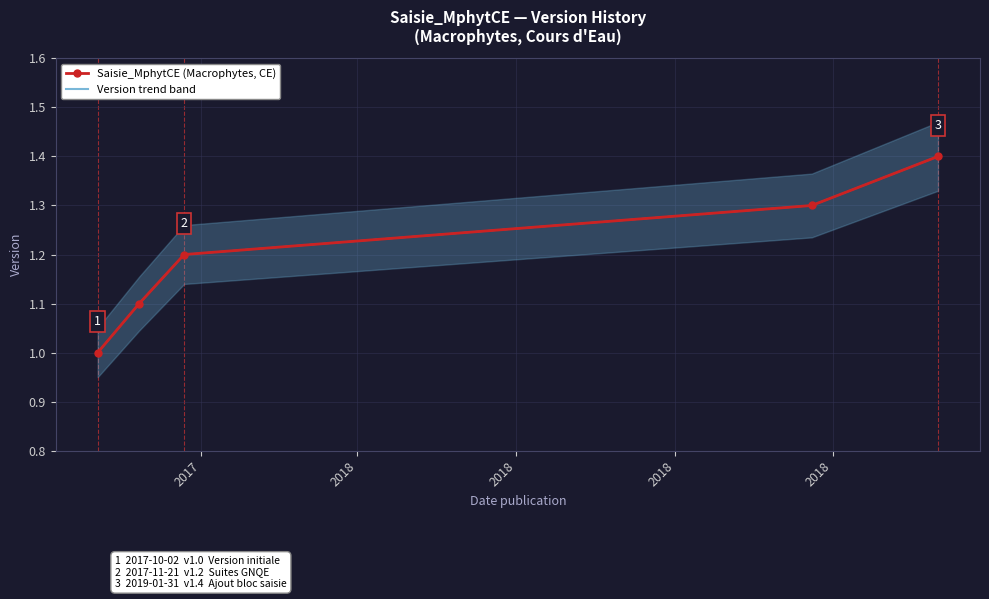

What is the difference between the maximum and minimum values in the Saisie_MphytCE (Macrophytes, CE) series?

0.4